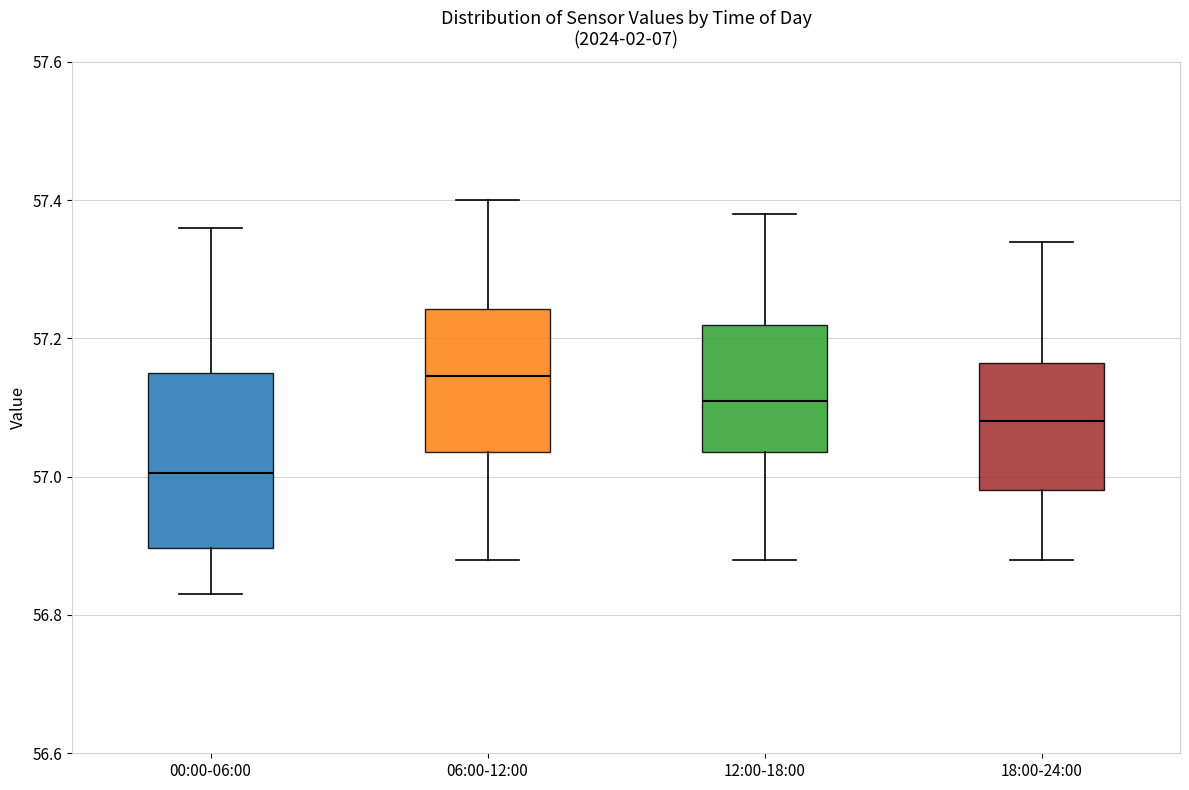

Comparing the boxes themselves (not the whiskers), which one is the tallest?

00:00-06:00